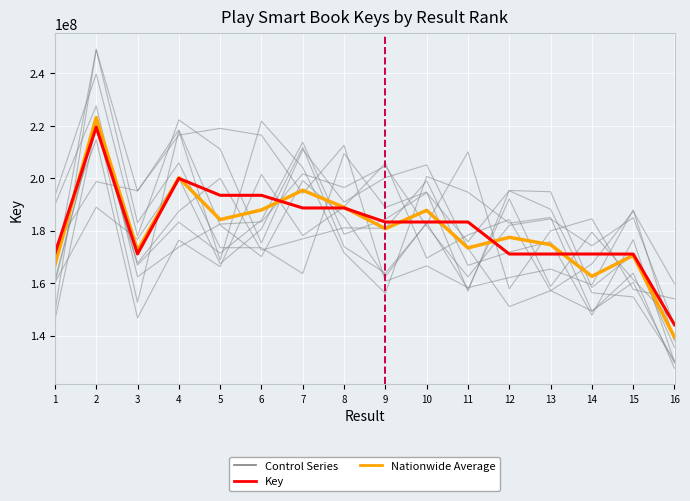

What is the maximum value for Nationwide Average?

223137936.7